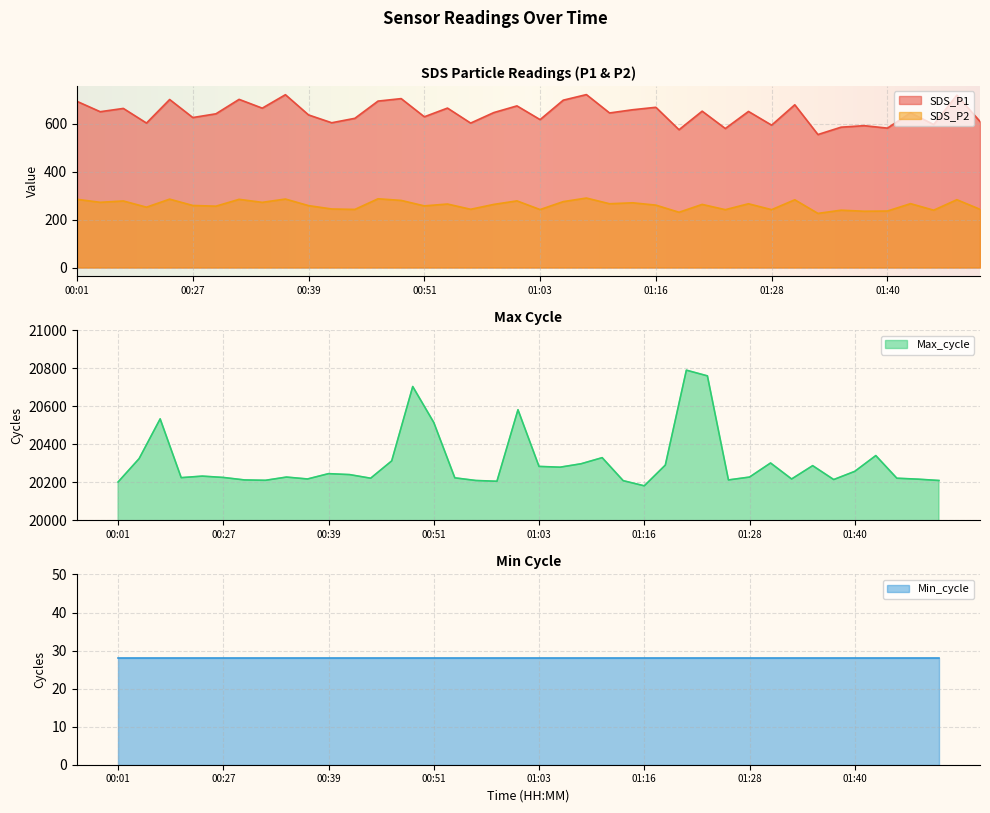

True or false: SDS_P1 and SDS_P2 intersect in this chart.

False